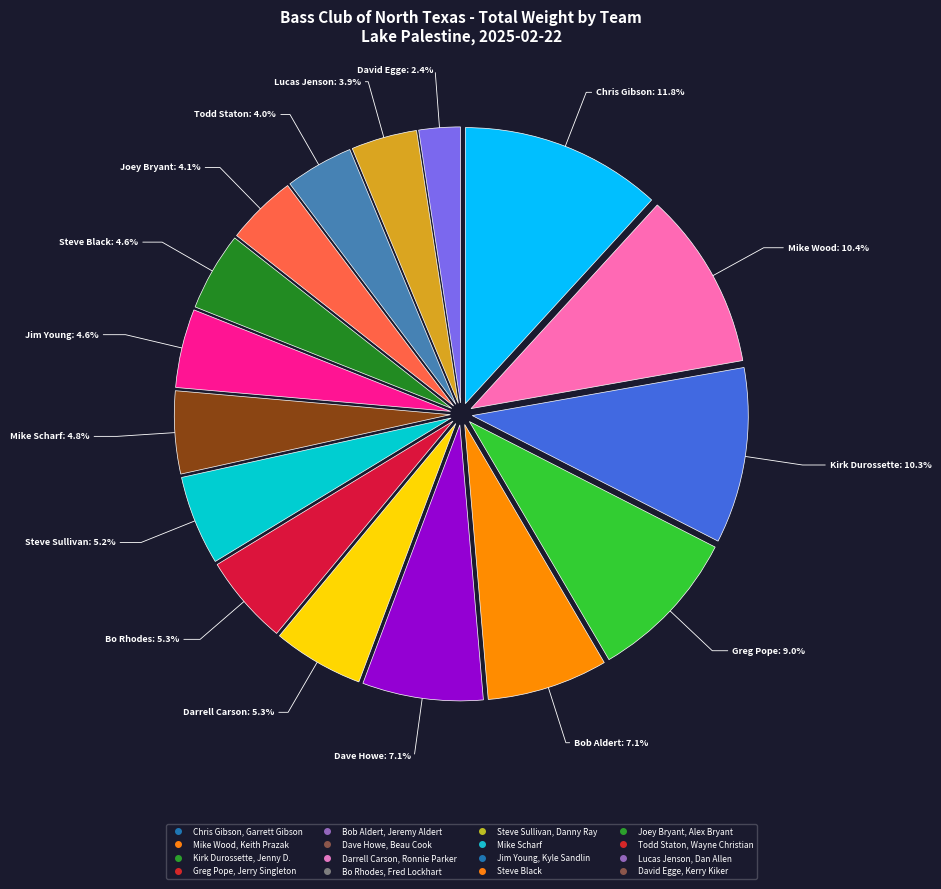

Which category has the biggest portion of the pie?

Chris Gibson, Garrett Gibson